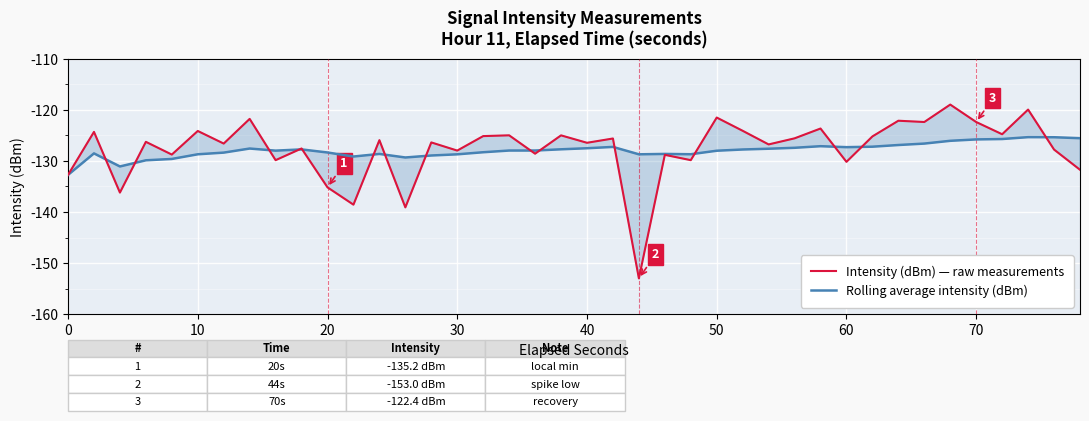

Rank the series by their maximum value, from lowest to highest.

Rolling average intensity (dBm), Intensity (dBm) — raw measurements